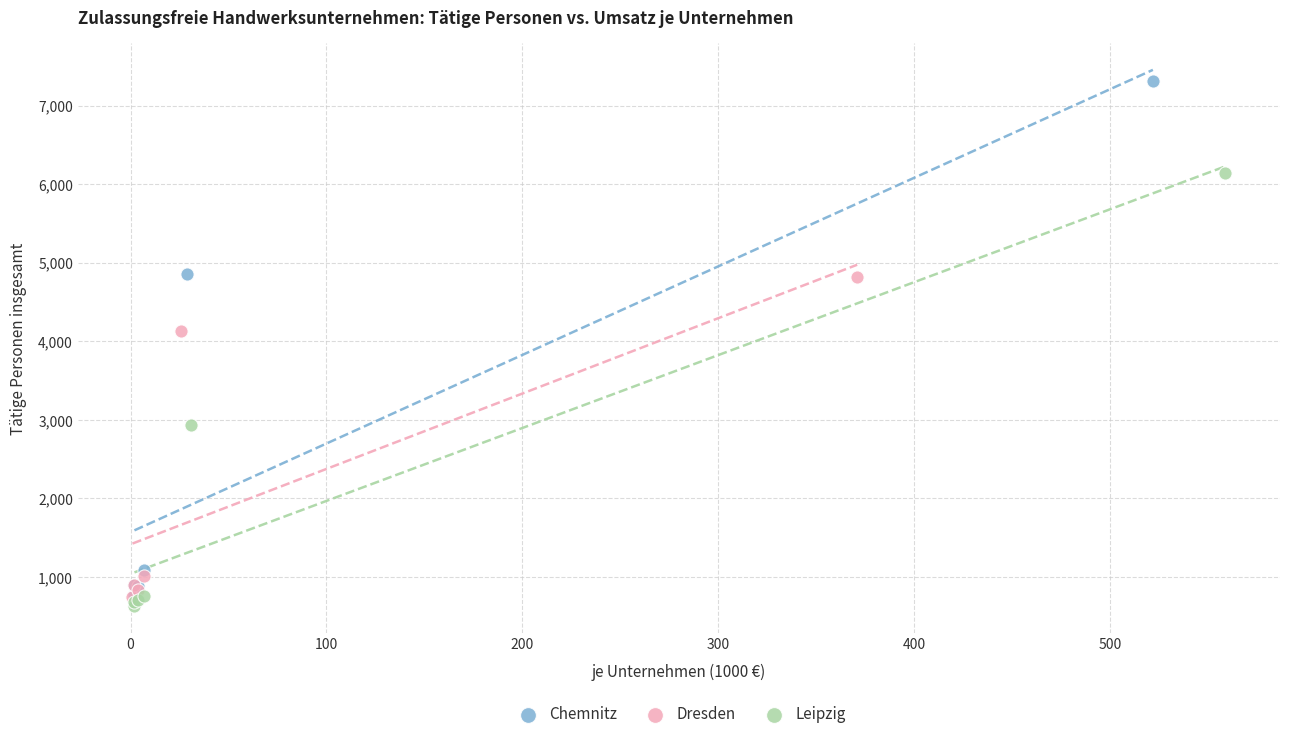

Which series contains the highest Y value?

Chemnitz